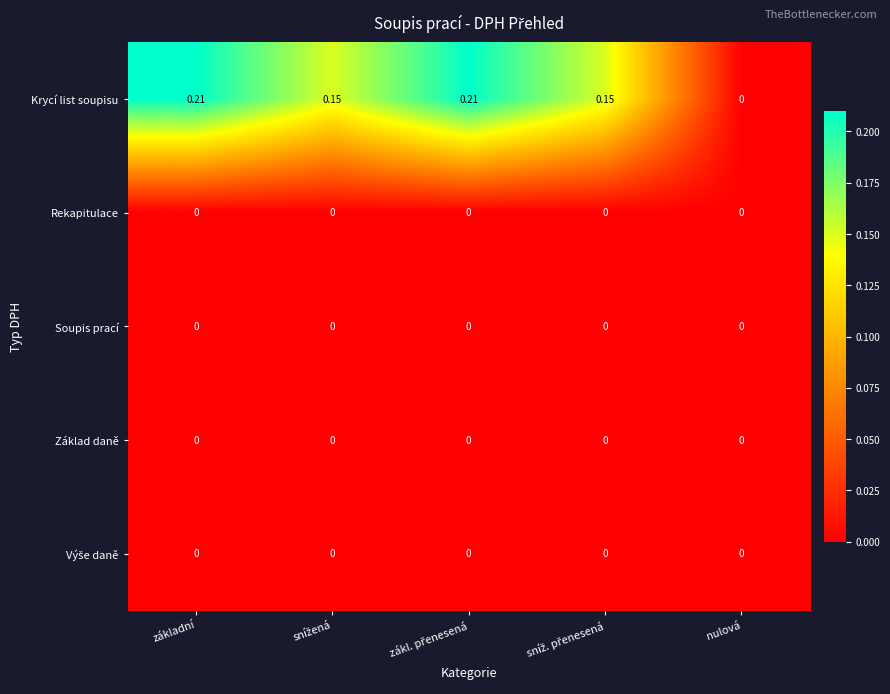

Which series has the largest total across all categories?

Krycí list soupisu